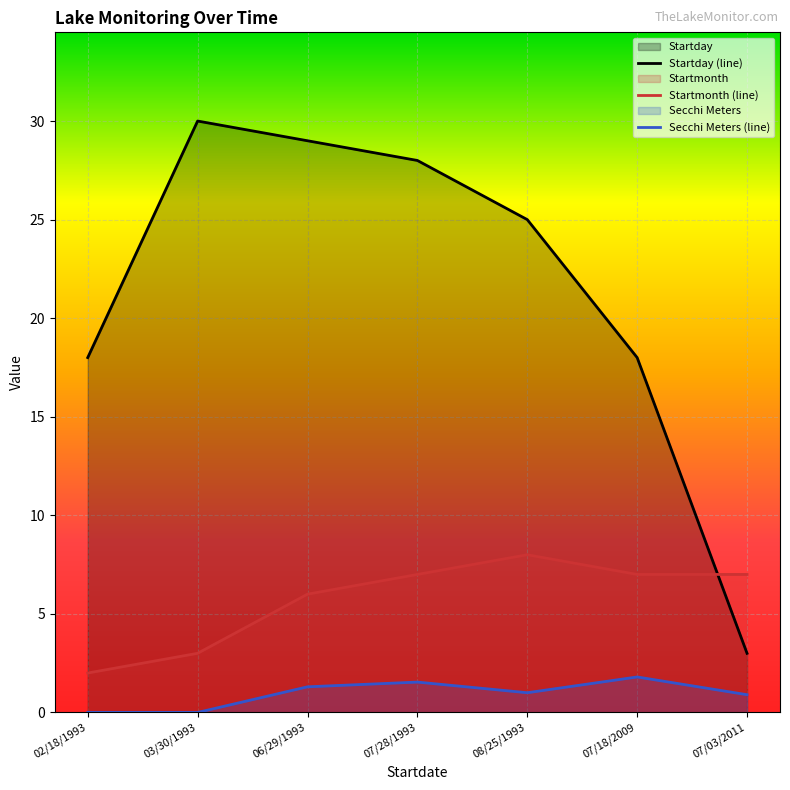

What is the total value across all series at 06/29/1993?

36.3